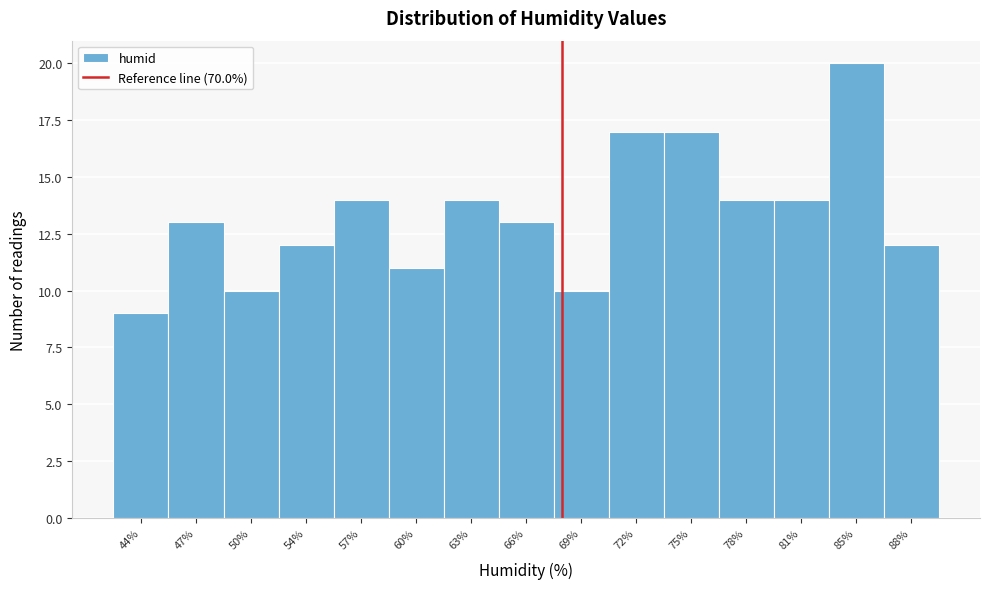

Reading left to right, transcribe all the data shown in this chart.

44%=9	47%=13	50%=10	54%=12	57%=14	60%=11	63%=14	66%=13	69%=10	72%=17	75%=17	78%=14	81%=14	85%=20	88%=12